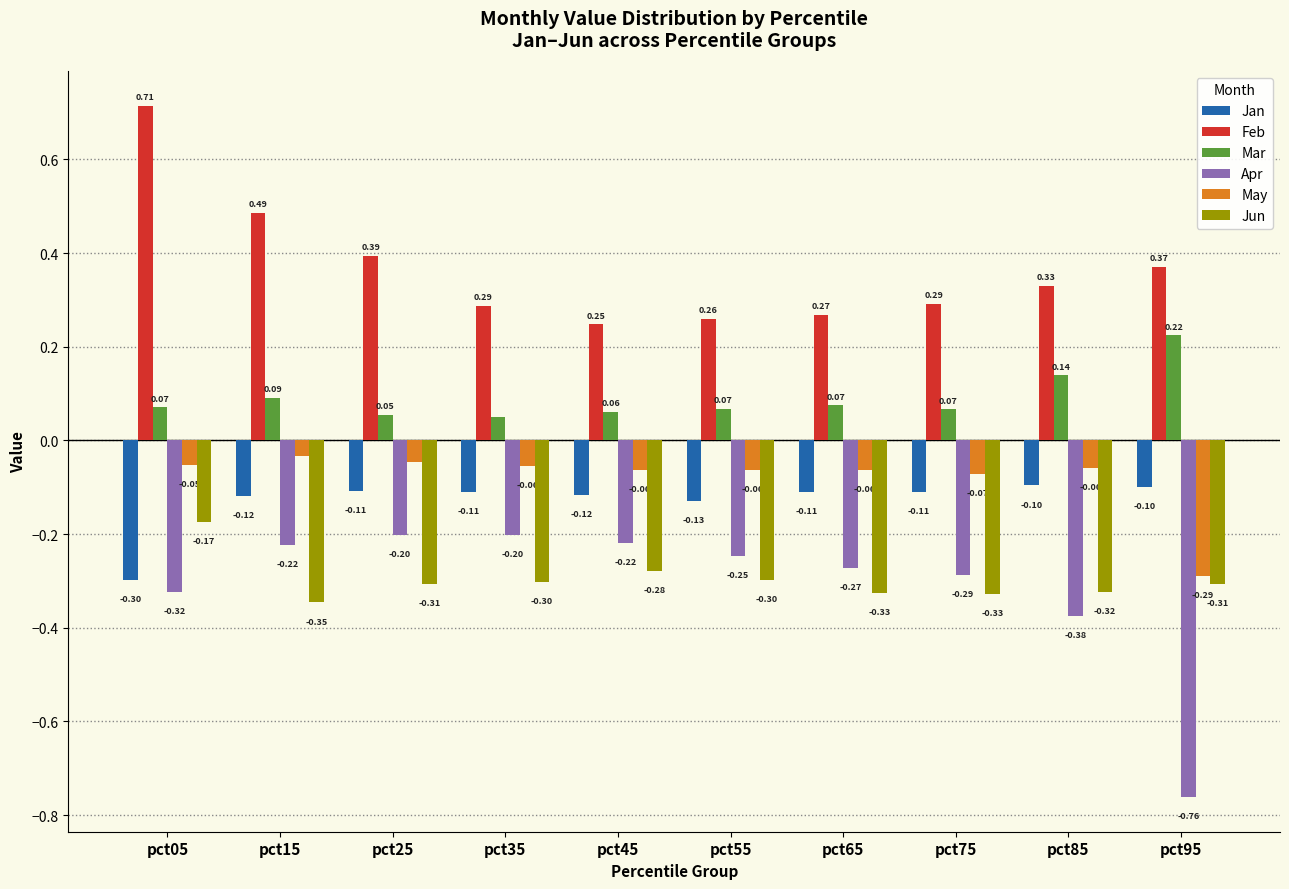

Between pct35 and pct85, which series saw the biggest shift?

Apr